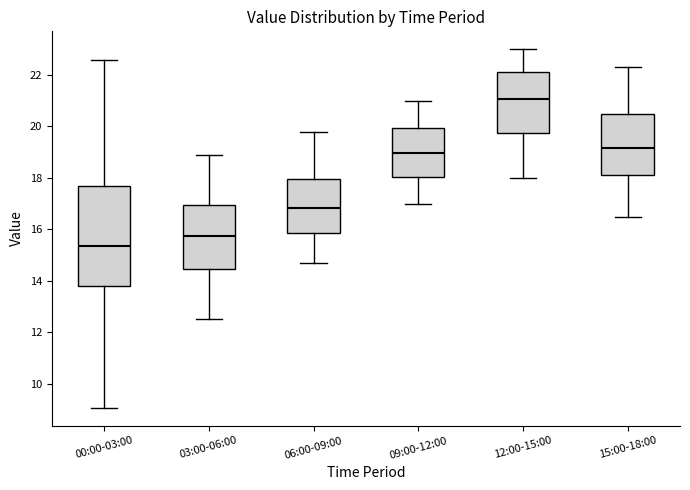

Reading left to right, read every box against the y-axis: the position of its median line, the range the box covers, and the ends of its whiskers. The values are not printed on the chart, so give them approximately, as read against the axis.

00:00-03:00: median 15.4, box 13.8 to 17.6, whiskers 9.0 to 22.6
03:00-06:00: median 15.8, box 14.4 to 17.0, whiskers 12.6 to 19.0
06:00-09:00: median 16.8, box 15.8 to 18.0, whiskers 14.8 to 19.8
09:00-12:00: median 19.0, box 18.0 to 20.0, whiskers 17.0 to 21.0
12:00-15:00: median 21.0, box 19.8 to 22.2, whiskers 18.0 to 23.0
15:00-18:00: median 19.2, box 18.2 to 20.6, whiskers 16.6 to 22.4